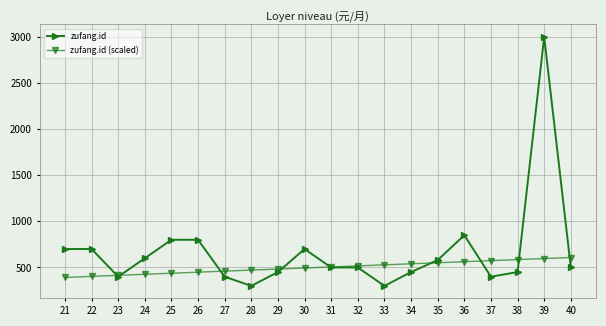

Is the value of zufang.id (scaled) at 35 greater than the value of zufang.id at 22?

No